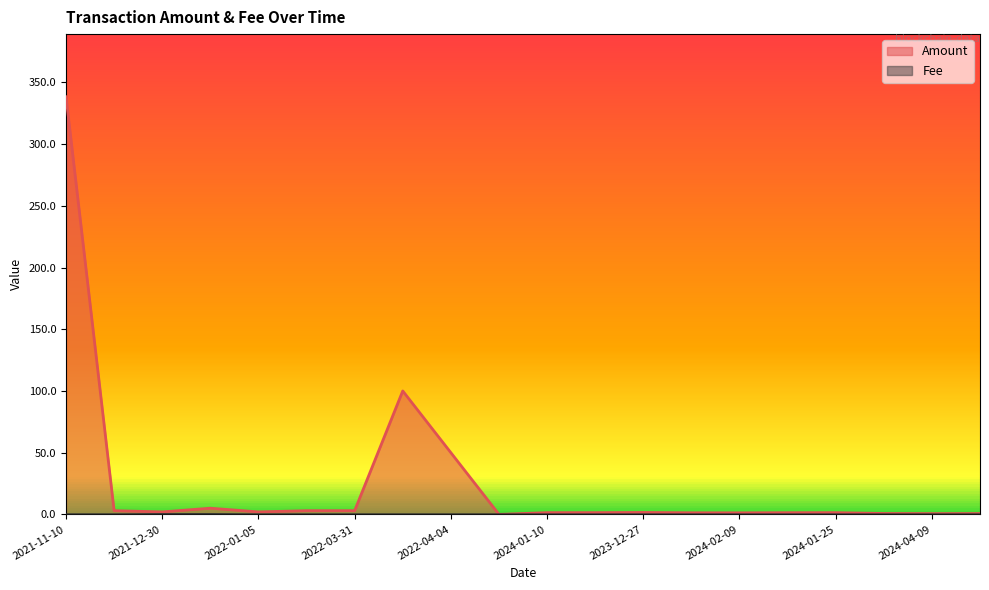

Between 2021-11-10 and 2021-12-30, which is larger?

2021-11-10